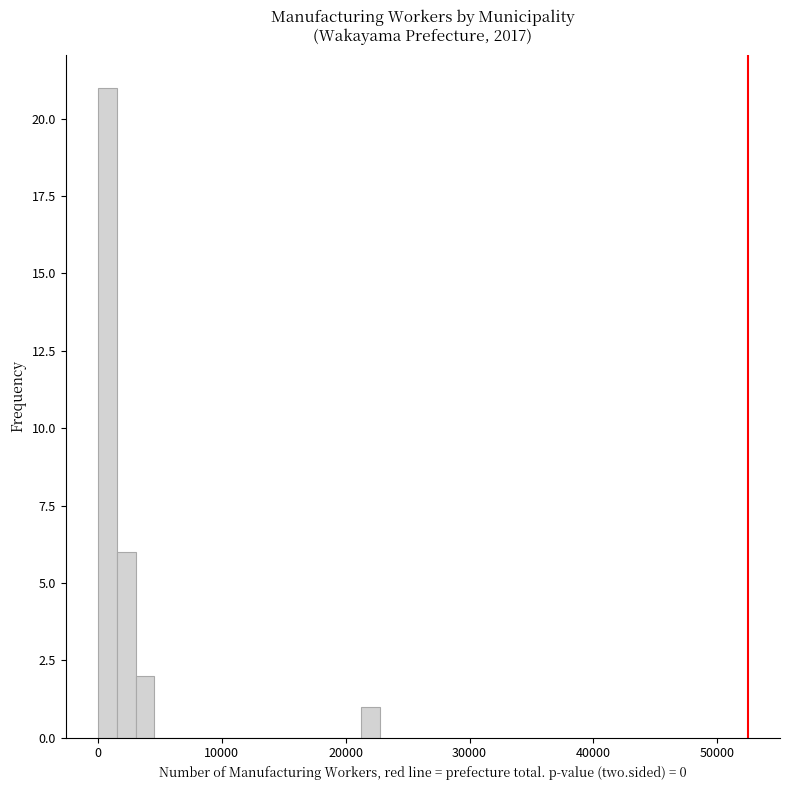

Around what value on the x-axis is the tallest bar? Give the approximate position of its centre, as read against the axis.

1000